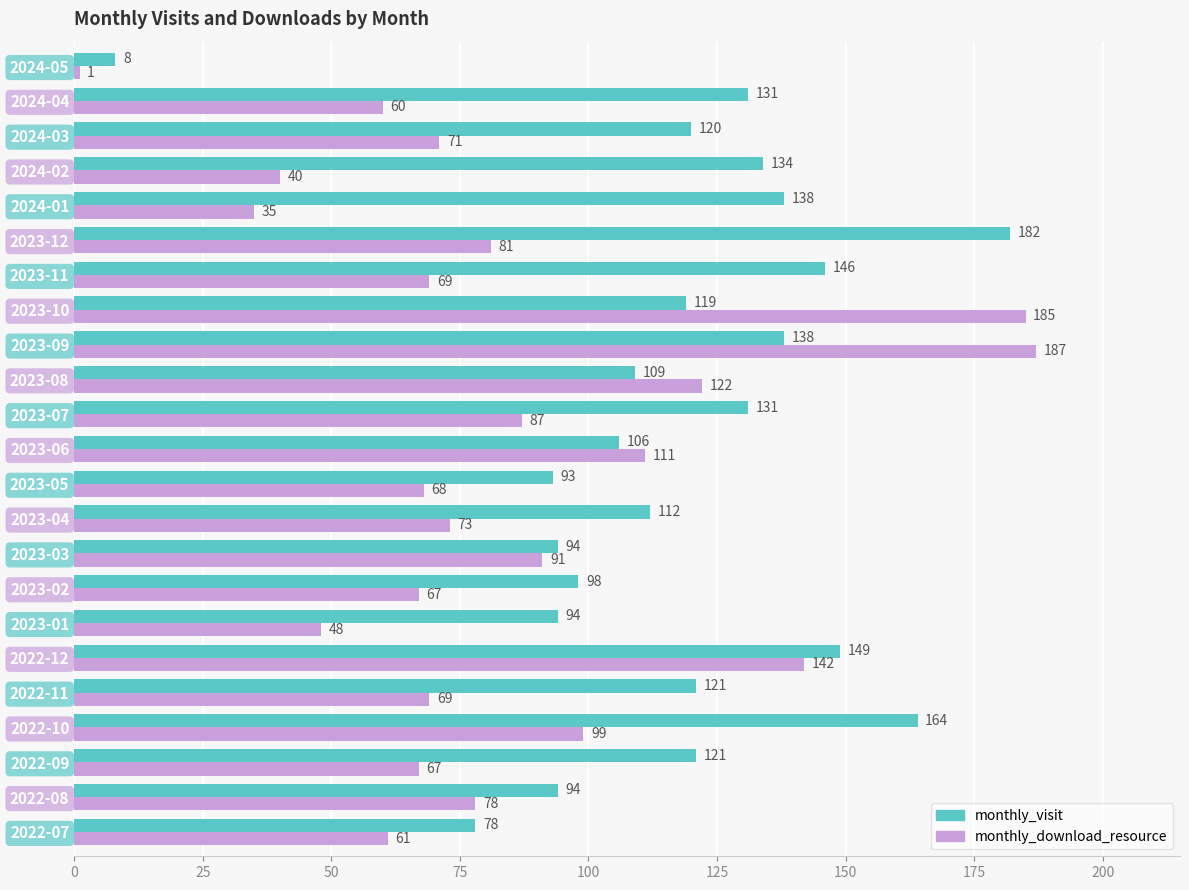

What is the greatest value displayed?

187